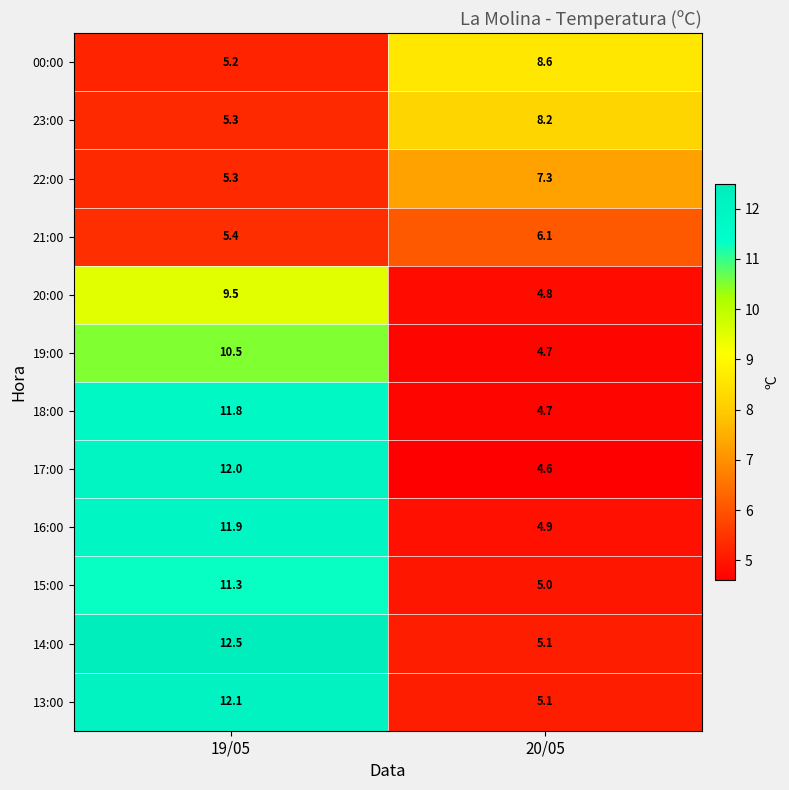

How many series are shown in this chart?

12